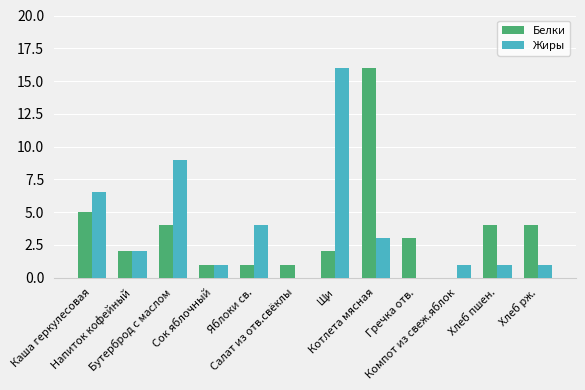

What is the sum of the Жиры values at Бутерброд с маслом and Хлеб рж.?

10.0